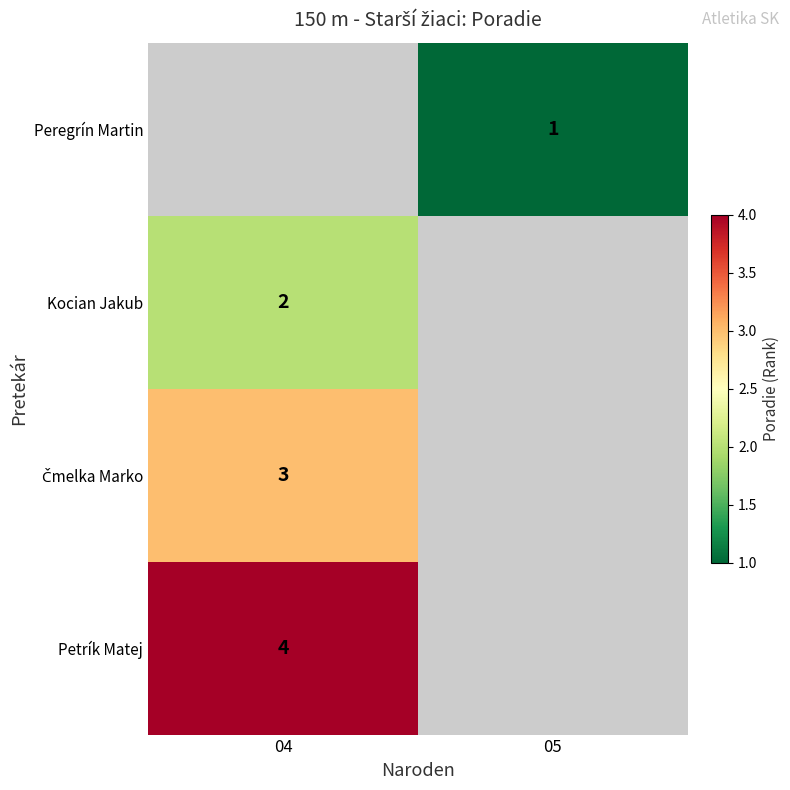

The Petrík Matej series shows 7 at 04. True or false?

False